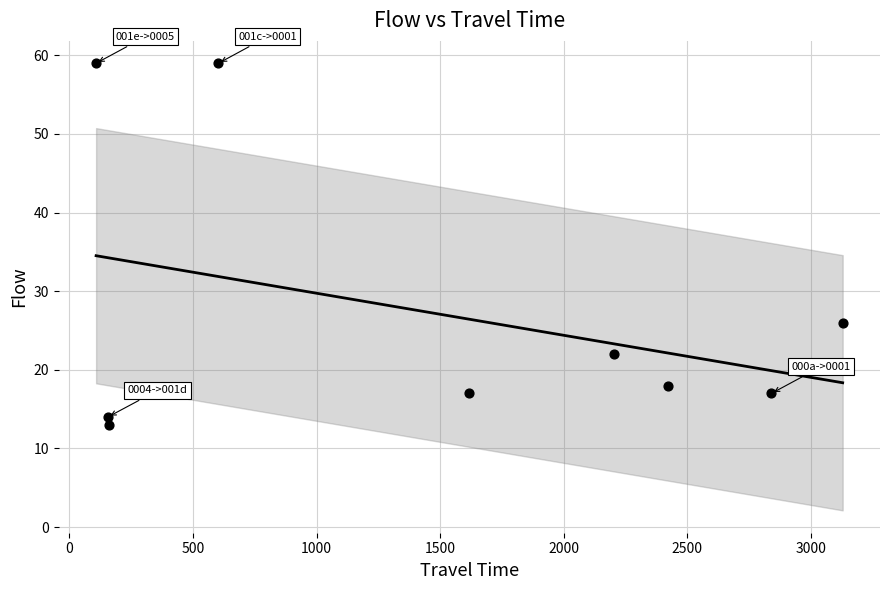

What Y value in the scatter plot is closest to 36?

26